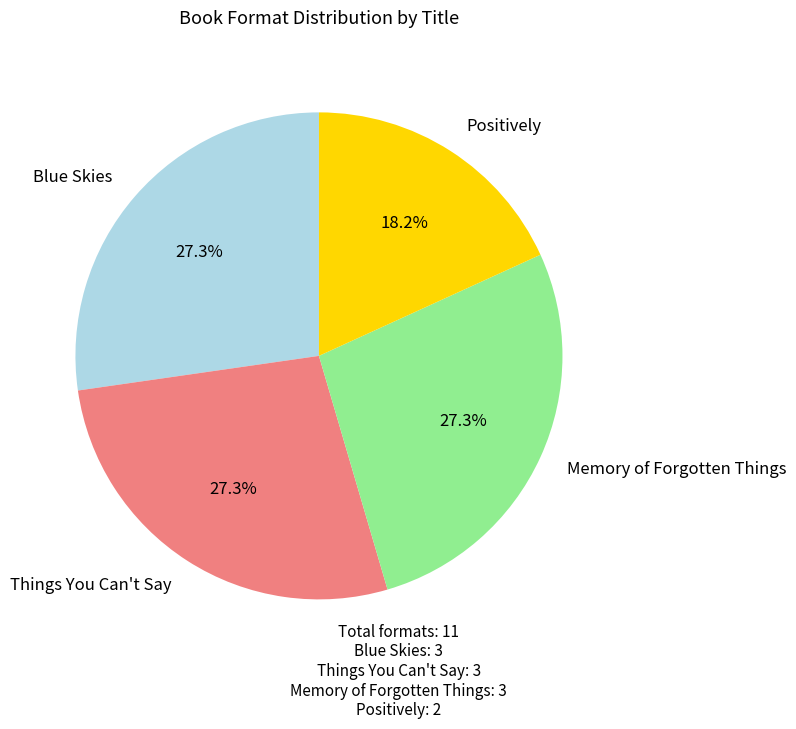

Which slice is the smallest?

Positively